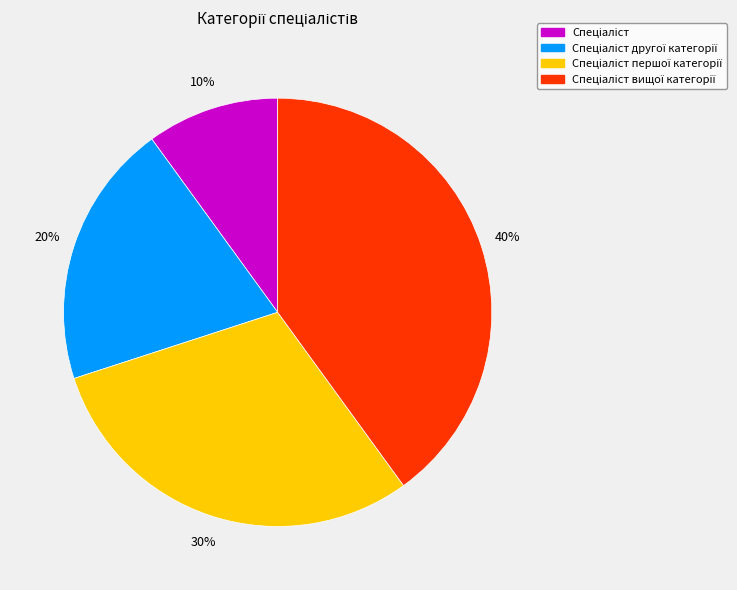

Is there a majority slice in this chart?

No